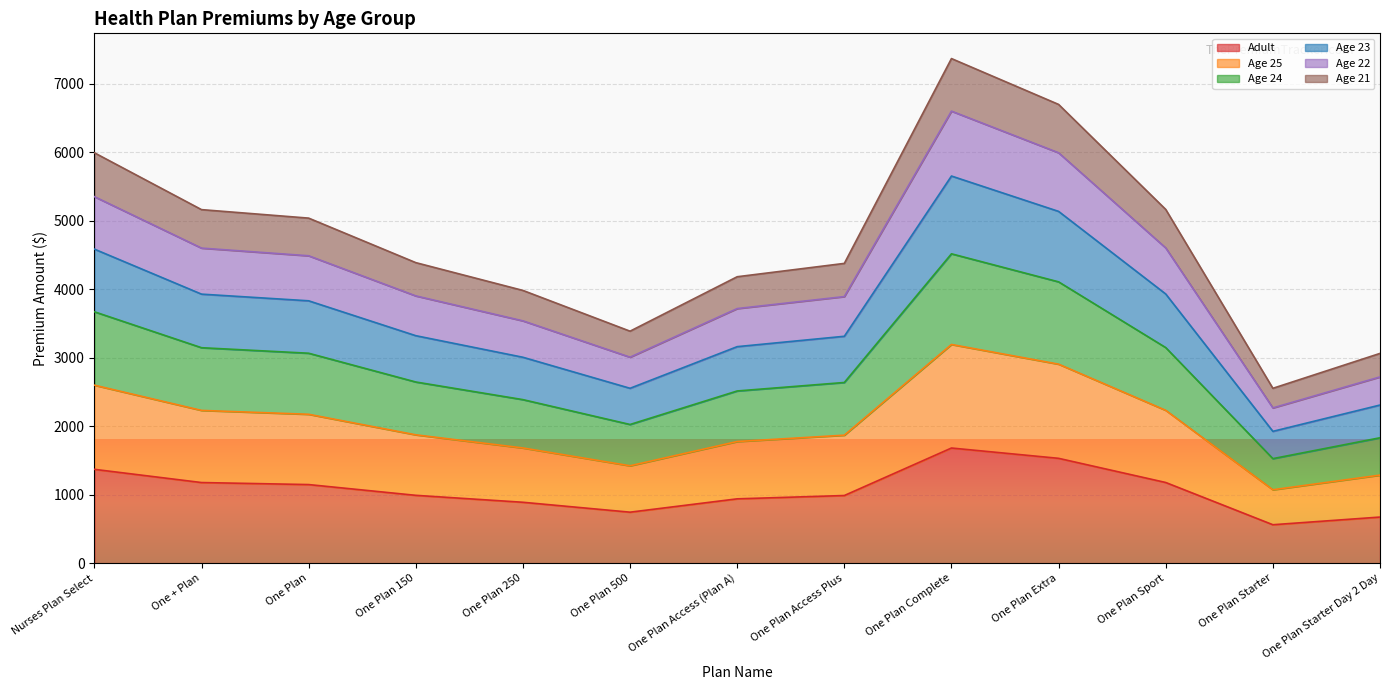

What is the highest value of the Adult series?

1681.4